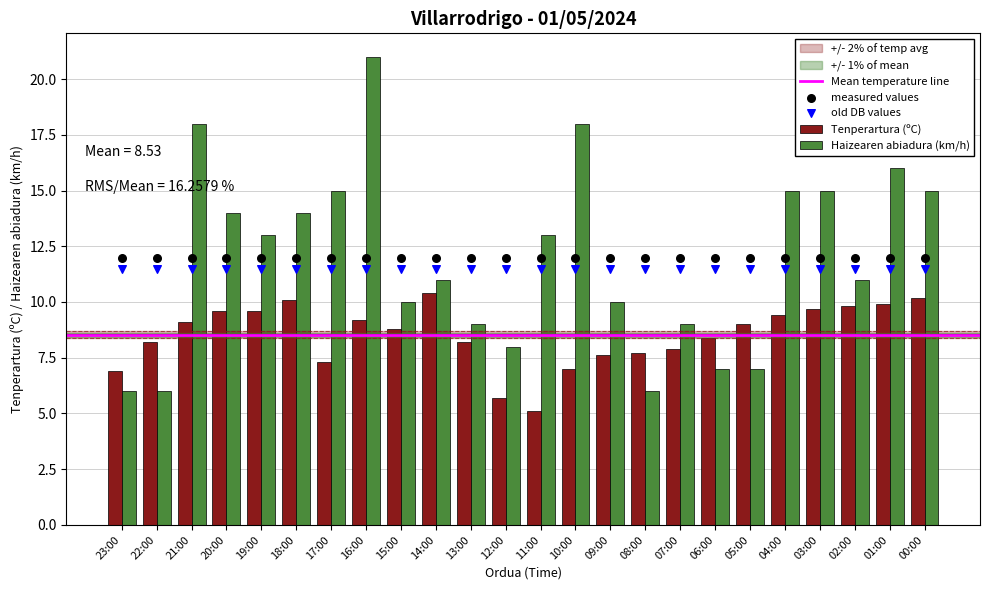

Is the value of Haizearen abiadura (km/h) at 06:00 greater than the value of Tenperartura (ºC) at 05:00?

No